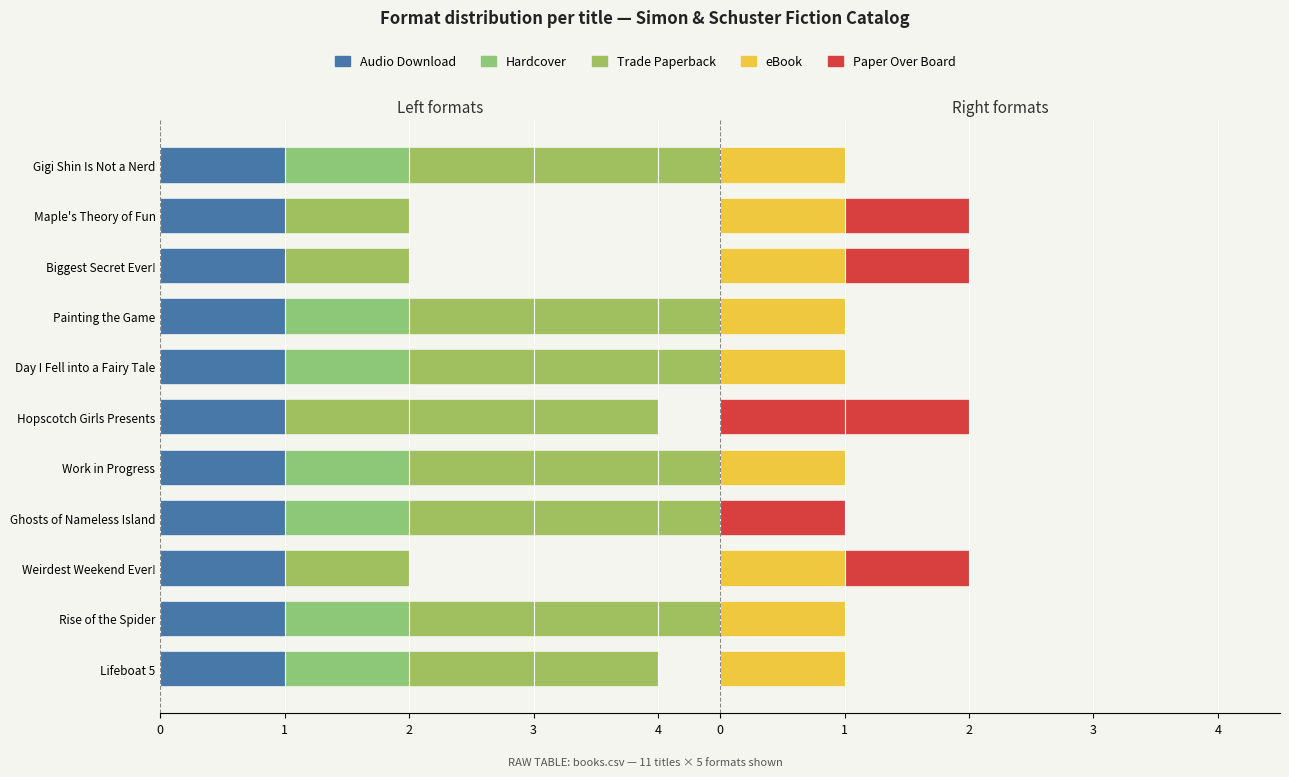

Are the bars grouped side by side (vs. stacked)?

Yes